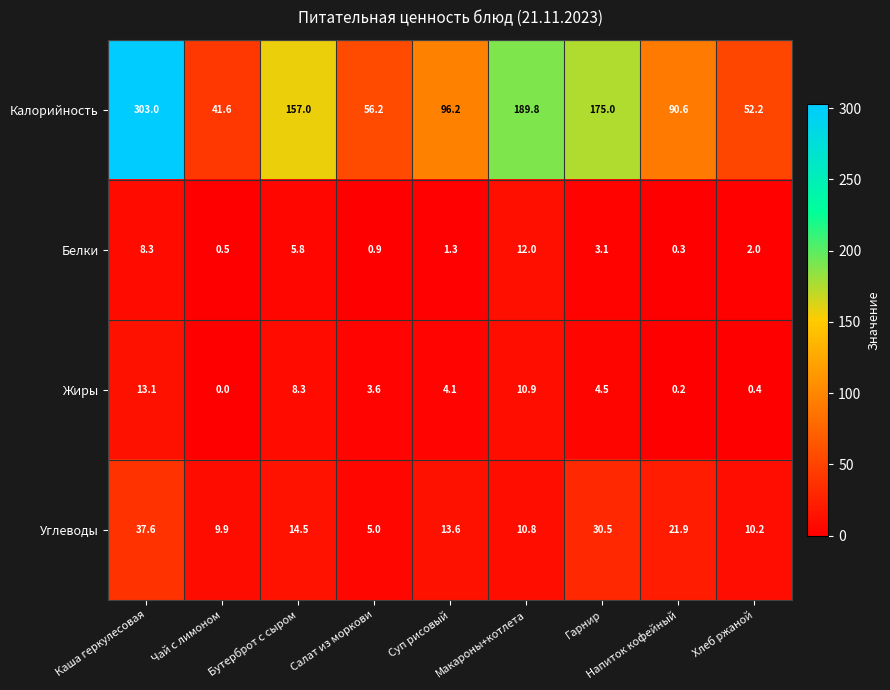

What is the difference between the highest and lowest values at Хлеб ржаной?

51.8